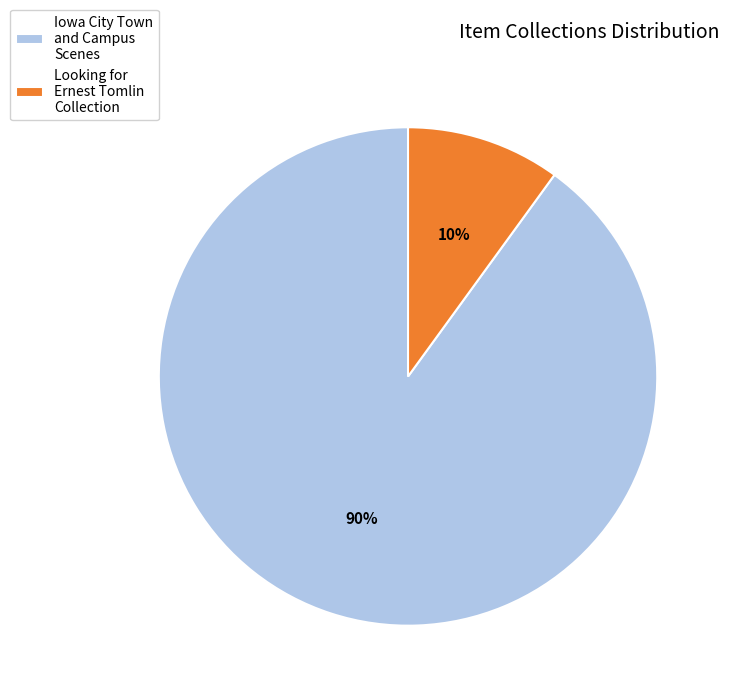

True or false: Looking for Ernest Tomlin Collection accounts for 21% of the total.

False